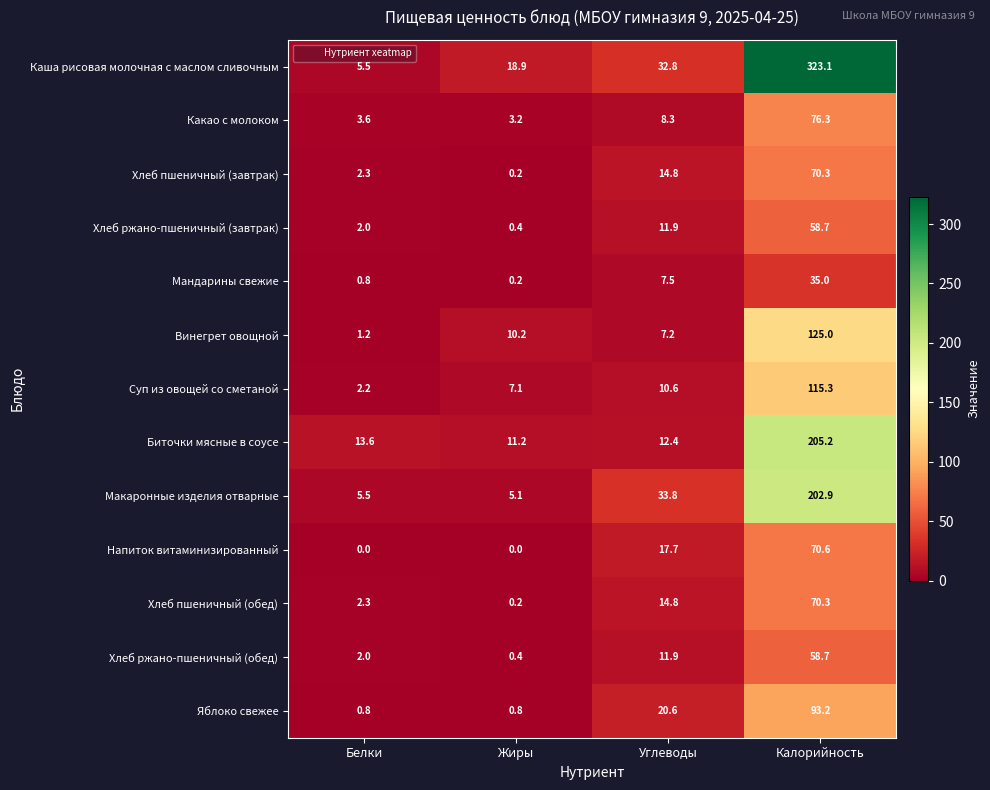

Which series changed the most between Белки and Калорийность?

Каша рисовая молочная с маслом сливочным